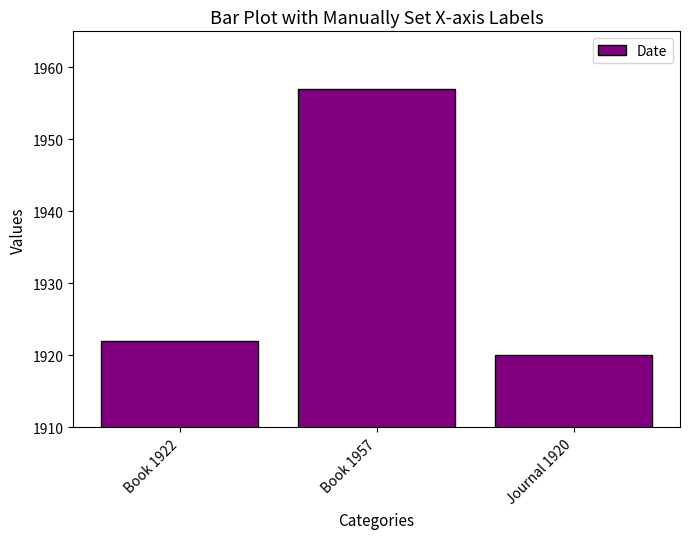

What is the maximum value shown in the chart?

1957